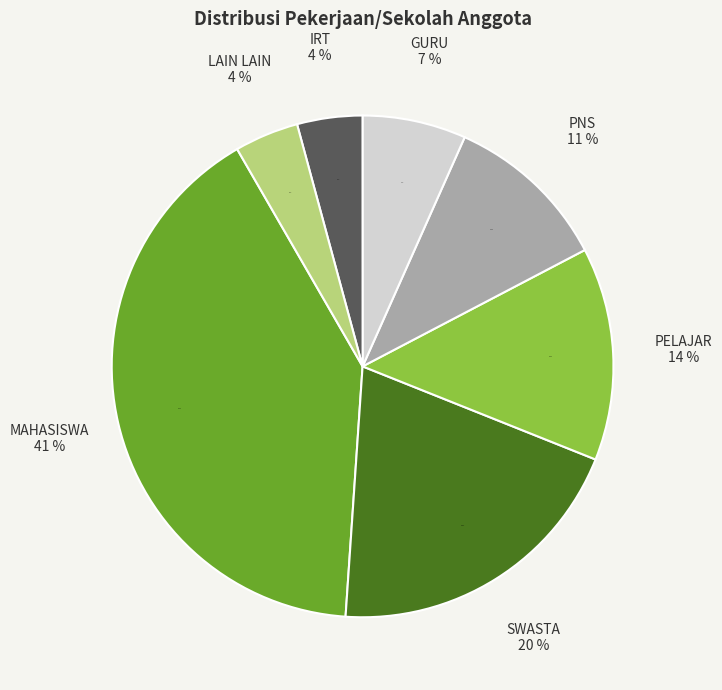

Do LAIN LAIN and PELAJAR together represent more than half of the pie?

No